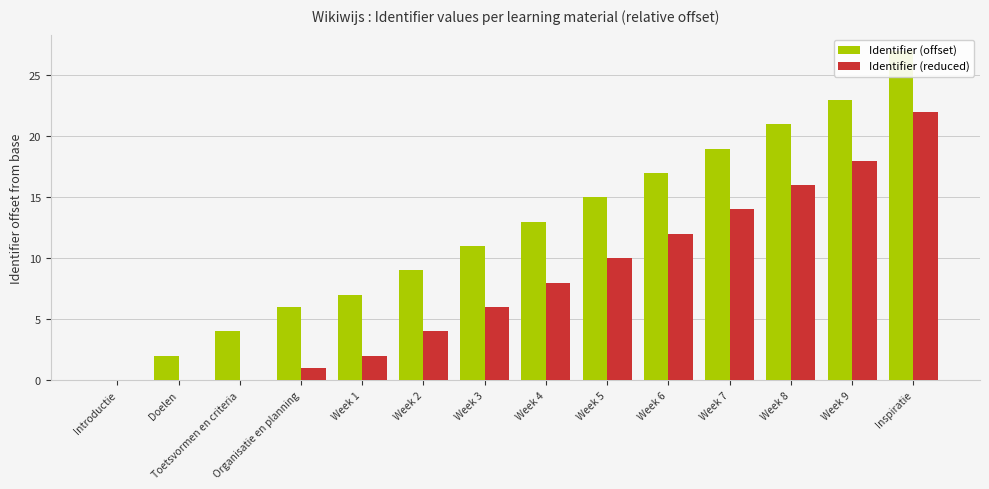

Which has a higher value, Organisatie en planning or Inspiratie?

Inspiratie